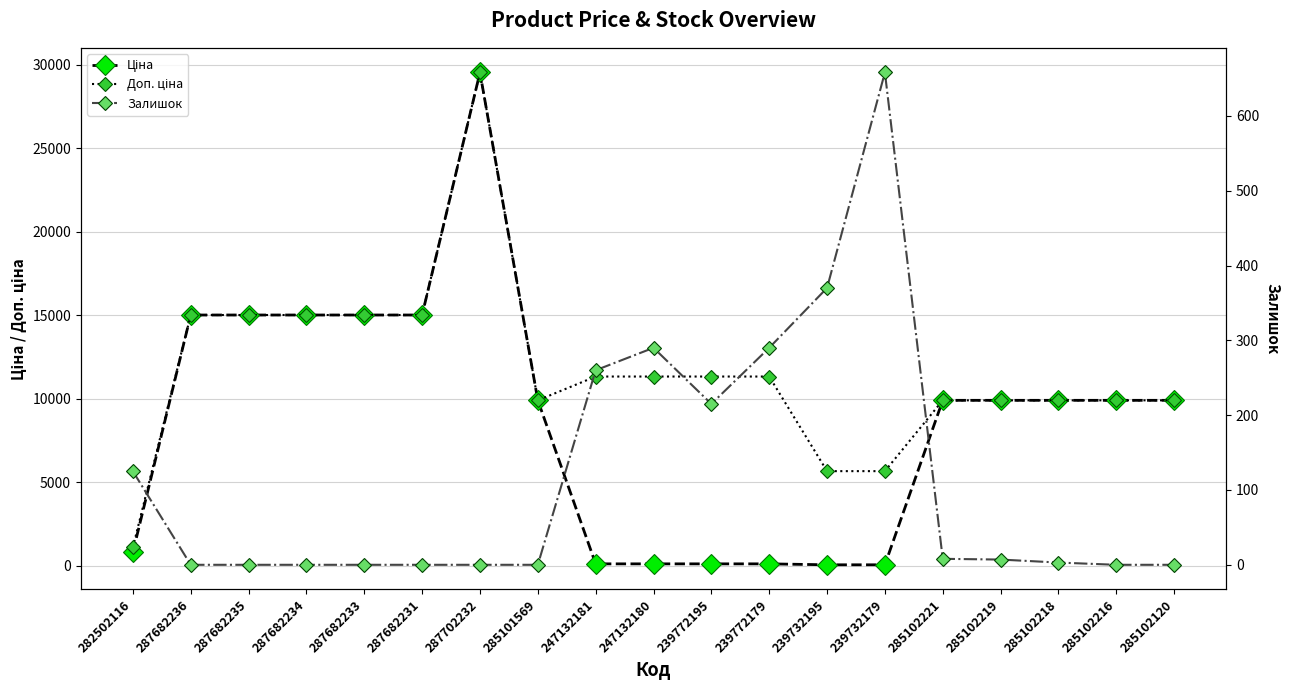

Rank the series by their average value, from highest to lowest.

Доп. ціна, Ціна, Залишок